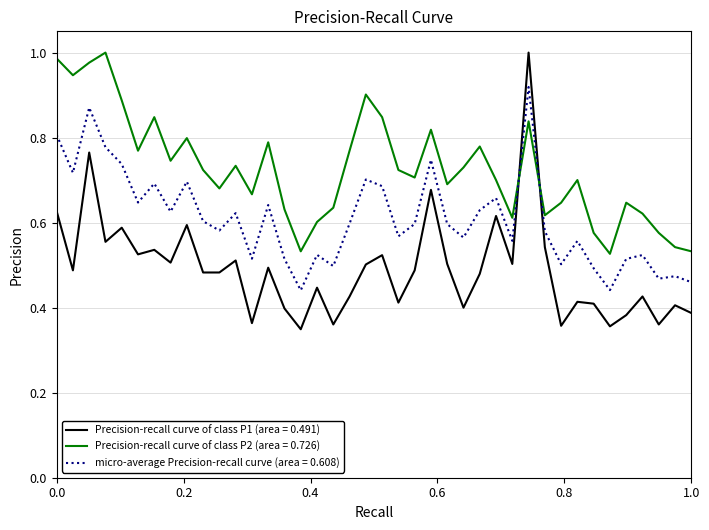

After their last crossing, which series has the higher values: Precision-recall curve of class P2 (area = 0.726) or micro-average Precision-recall curve (area = 0.608)?

Precision-recall curve of class P2 (area = 0.726)